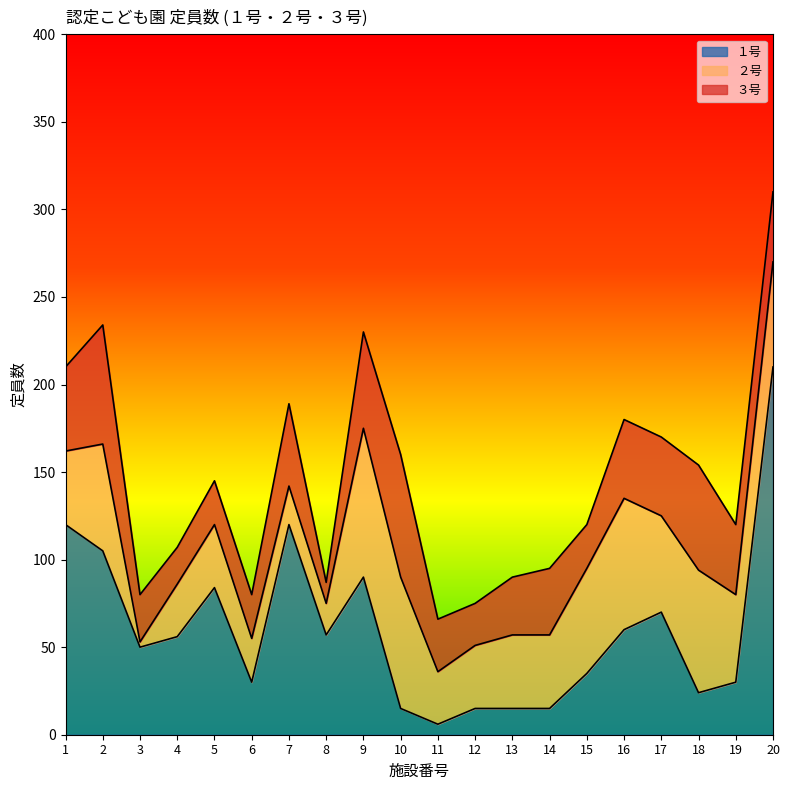

Which series changed the most between 1 and 15?

１号